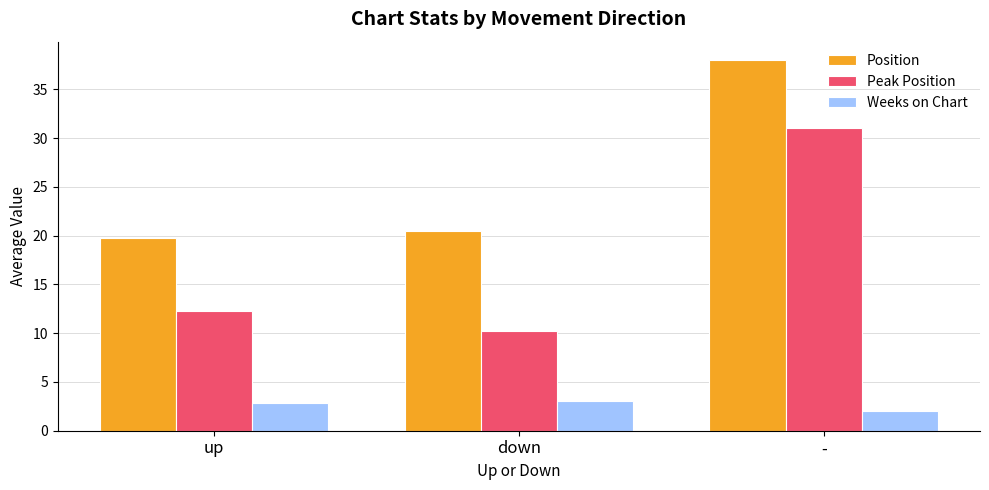

Rank the series by their maximum value, from highest to lowest.

Position, Peak Position, Weeks on Chart